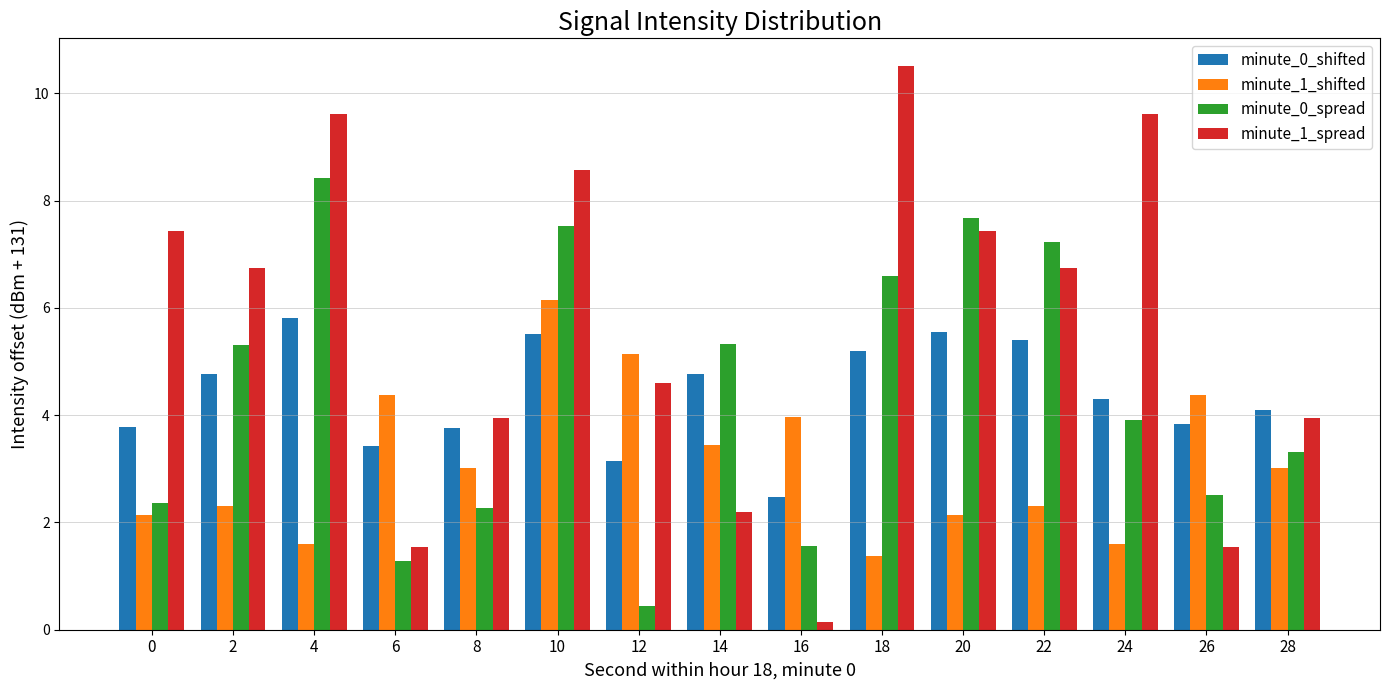

Is the value of minute_0_spread at 18 greater than the value of minute_0_shifted at 24?

Yes